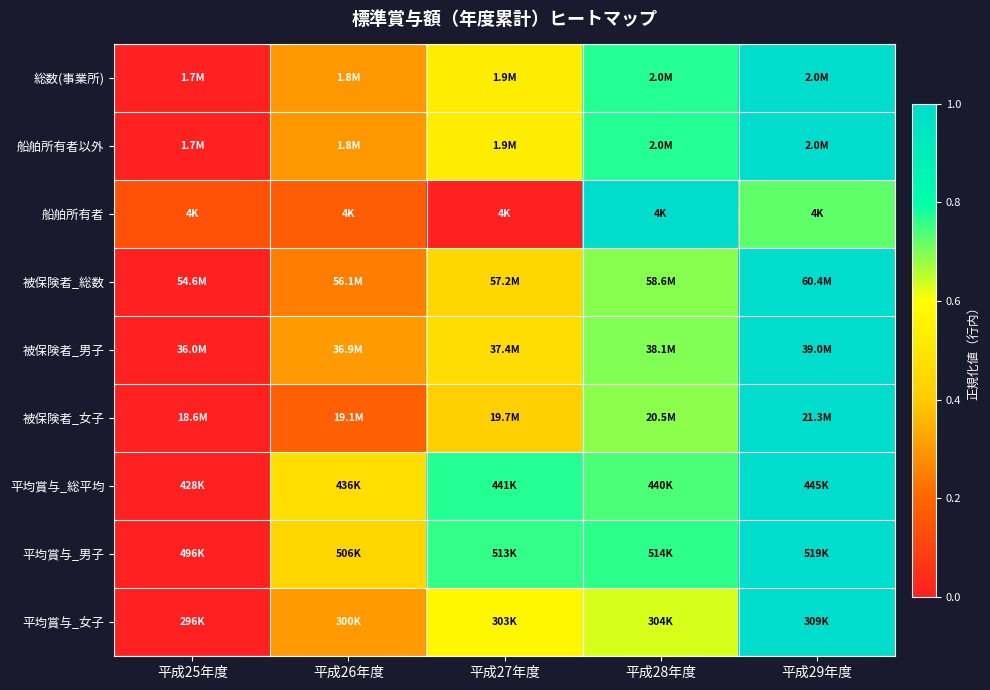

Reading right to left, what are all the values shown in this chart?

総数(事業所): 平成29年度=1.0	平成28年度=0.8	平成27年度=0.5	平成26年度=0.3	平成25年度=0.0
船舶所有者以外: 平成29年度=1.0	平成28年度=0.8	平成27年度=0.5	平成26年度=0.3	平成25年度=0.0
船舶所有者: 平成29年度=0.7	平成28年度=1.0	平成27年度=0.0	平成26年度=0.2	平成25年度=0.1
被保険者_総数: 平成29年度=1.0	平成28年度=0.7	平成27年度=0.4	平成26年度=0.2	平成25年度=0.0
被保険者_男子: 平成29年度=1.0	平成28年度=0.7	平成27年度=0.5	平成26年度=0.3	平成25年度=0.0
被保険者_女子: 平成29年度=1.0	平成28年度=0.7	平成27年度=0.4	平成26年度=0.2	平成25年度=0.0
平均賞与_総平均: 平成29年度=1.0	平成28年度=0.7	平成27年度=0.8	平成26年度=0.5	平成25年度=0.0
平均賞与_男子: 平成29年度=1.0	平成28年度=0.8	平成27年度=0.8	平成26年度=0.4	平成25年度=0.0
平均賞与_女子: 平成29年度=1.0	平成28年度=0.6	平成27年度=0.6	平成26年度=0.3	平成25年度=0.0